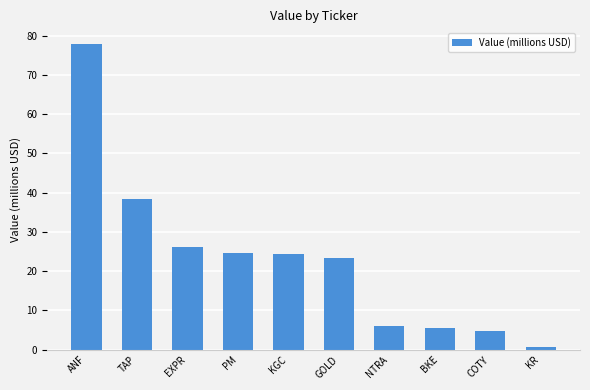

What is the smallest value displayed?

0.7